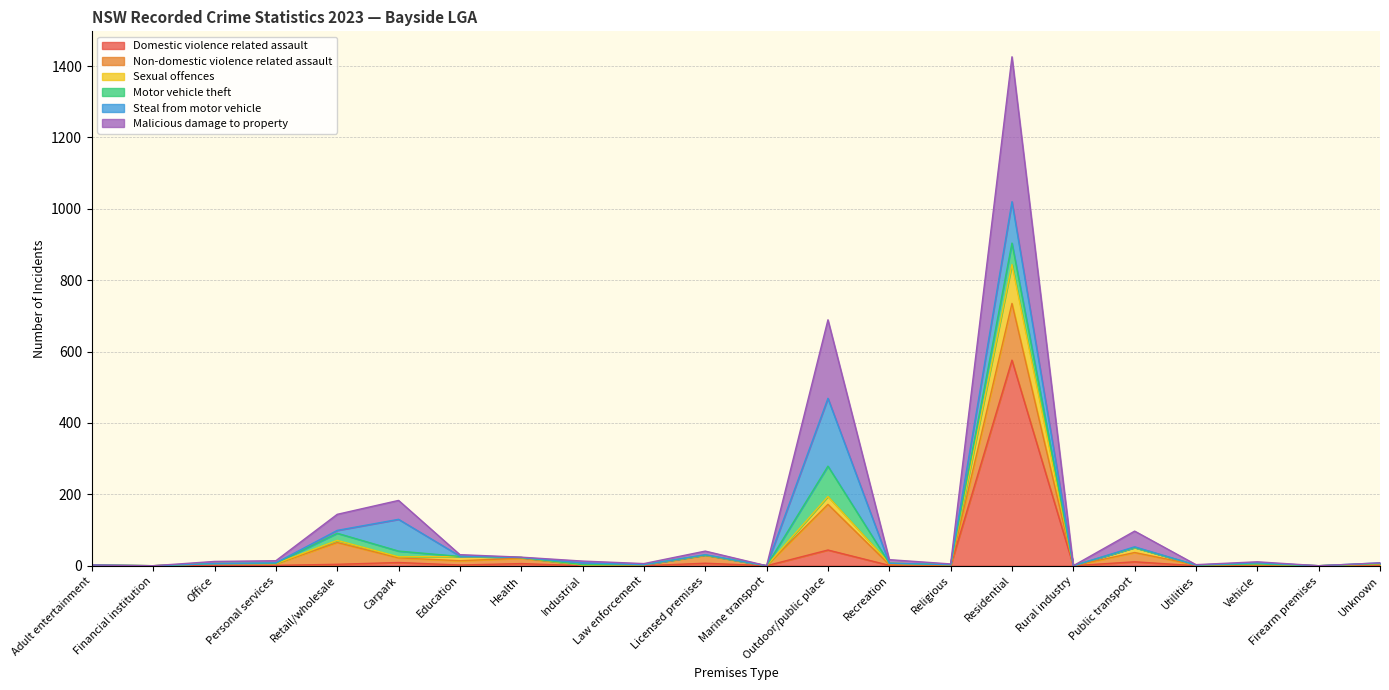

True or false: Sexual offences and Malicious damage to property intersect in this chart.

False